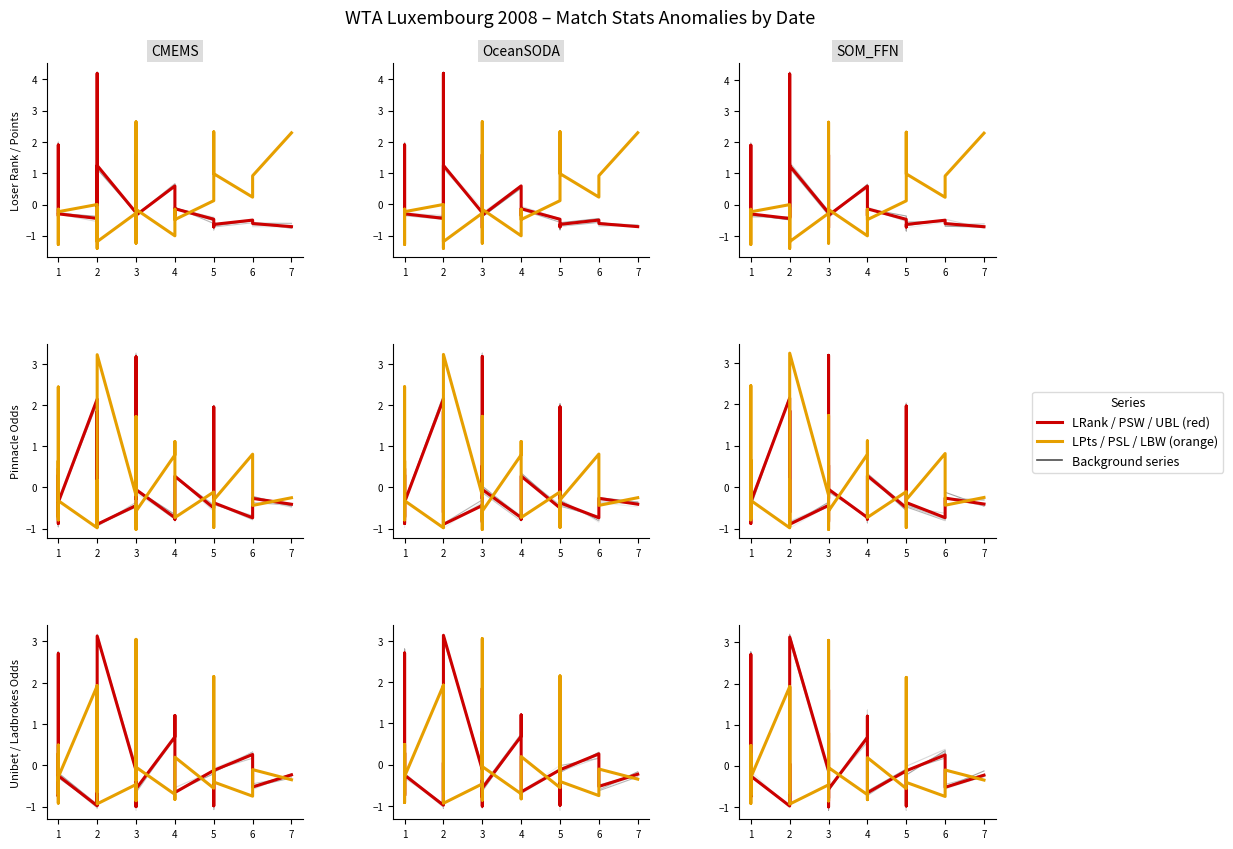

In LBW, how many points are lower than both neighbors (excluding endpoints)?

9